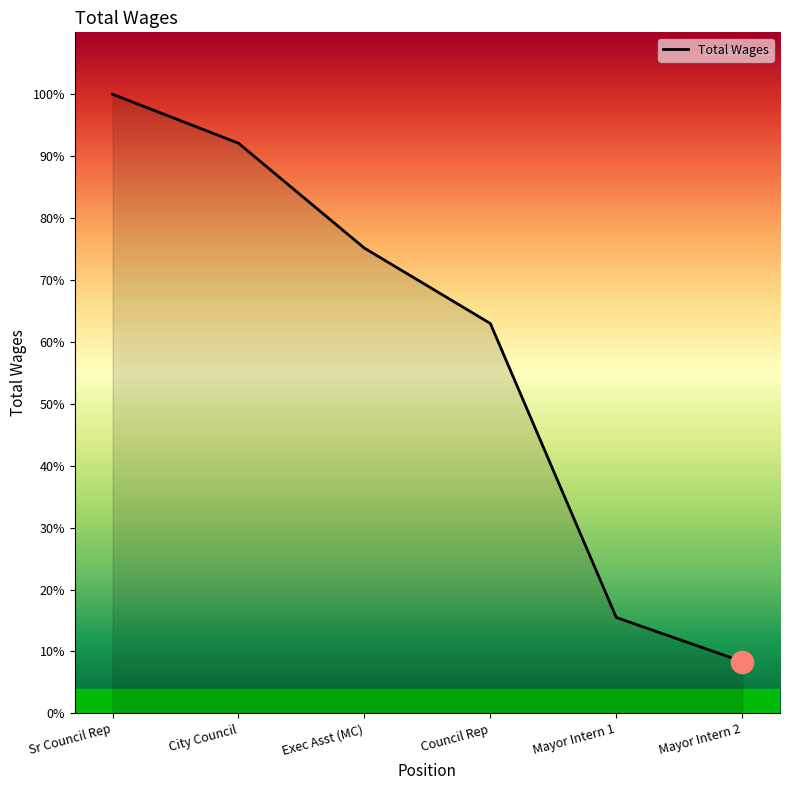

At which category does the chart reach its peak across all series?

Sr Council Rep